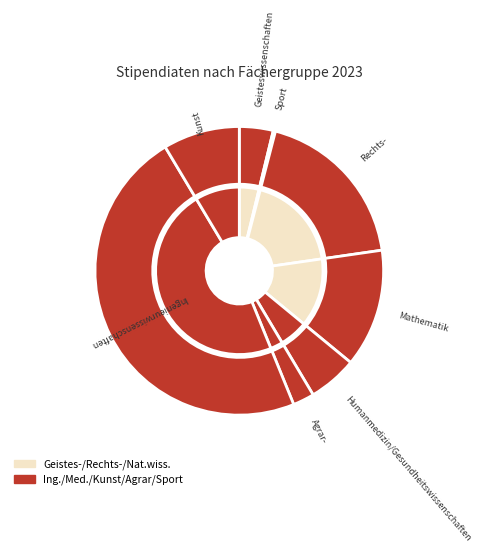

To the nearest percent, what portion does Agrar-, Forst- und Ernährungswissenschaften represent?

2%